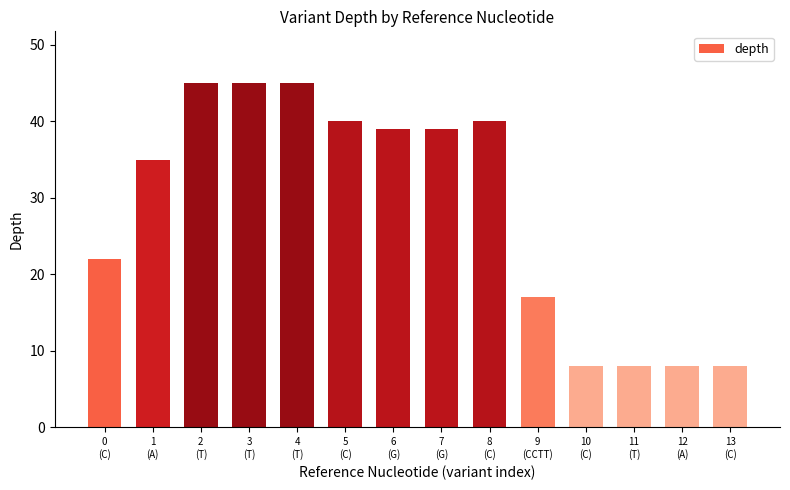

Where does the data first go above 39?

2
(T)